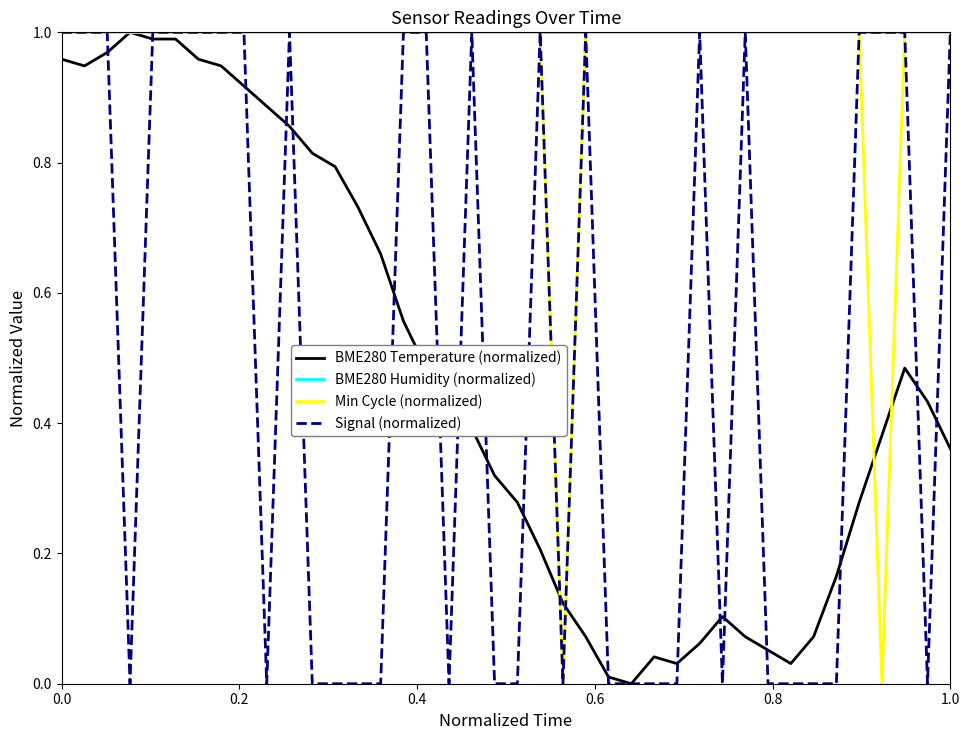

Which series has the largest total across all categories?

BME280 Humidity (normalized)